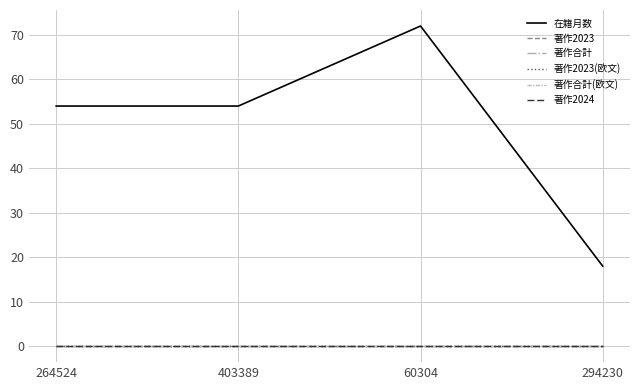

True or false: 著作2024 has more than 1 points higher than both neighbors.

False